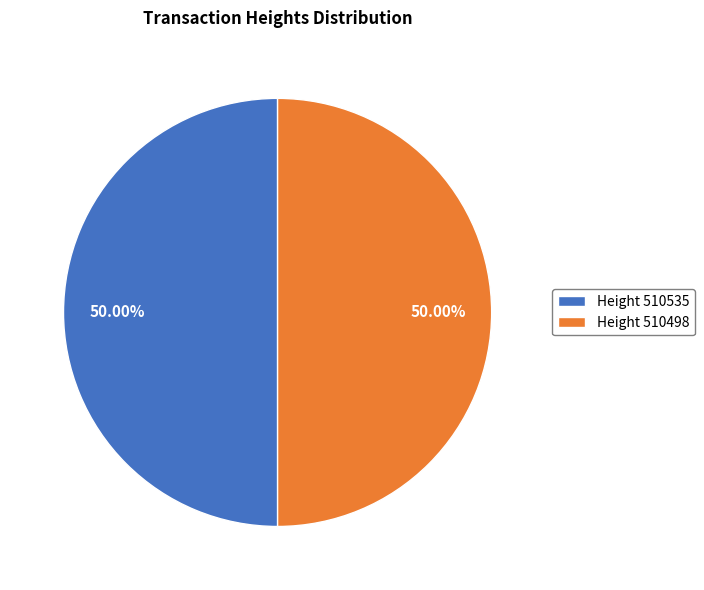

Approximately how many times larger is the value at Height 510498 compared to Height 510535?

1.0